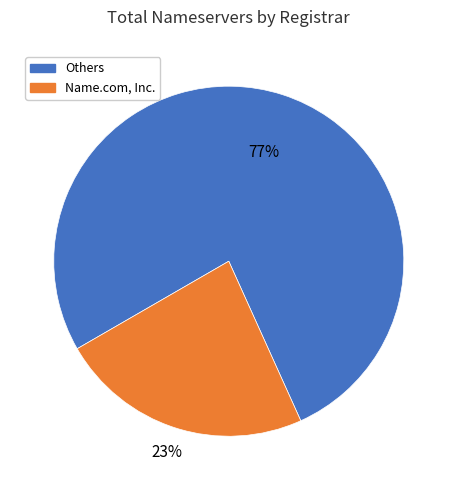

To the nearest percent, what is the average slice percentage?

50%